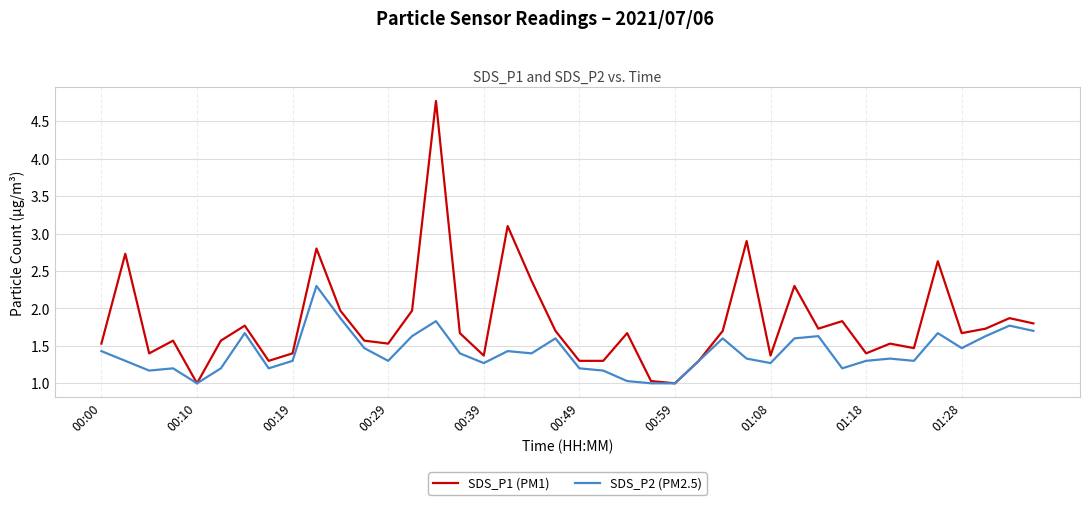

List the series in order of their peak value, highest first.

SDS_P1 (PM1), SDS_P2 (PM2.5)